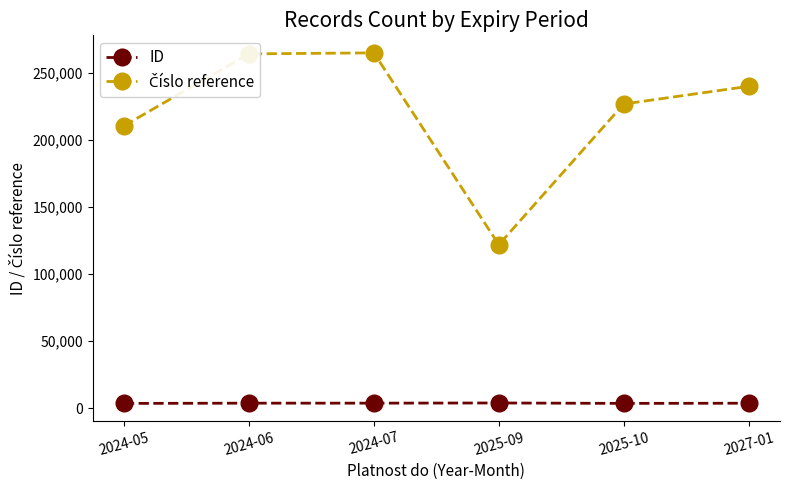

What is the label of the 5th point from the right?

2024-06